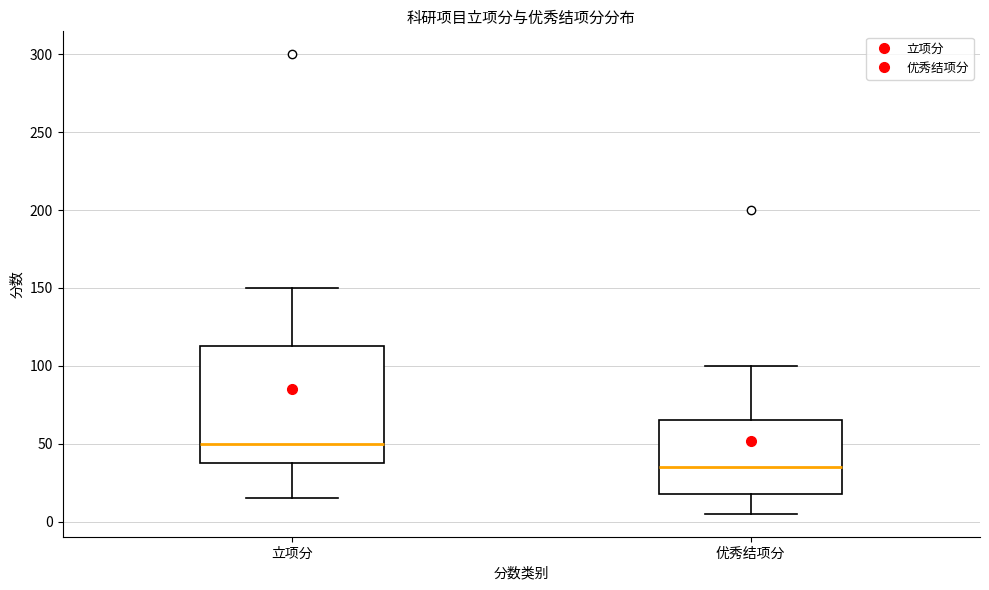

Where is the lower edge of the box for 立项分 on the y-axis? The values are not printed on the chart, so give them approximately, as read against the axis.

40